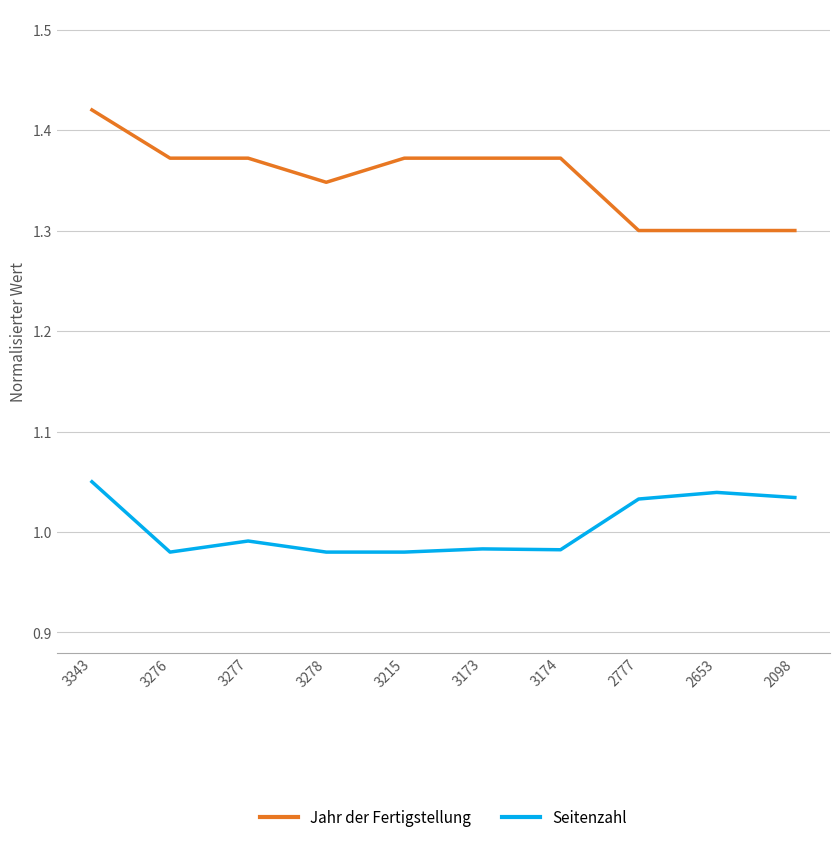

Rank the series at 3173 from highest to lowest value.

Jahr der Fertigstellung, Seitenzahl